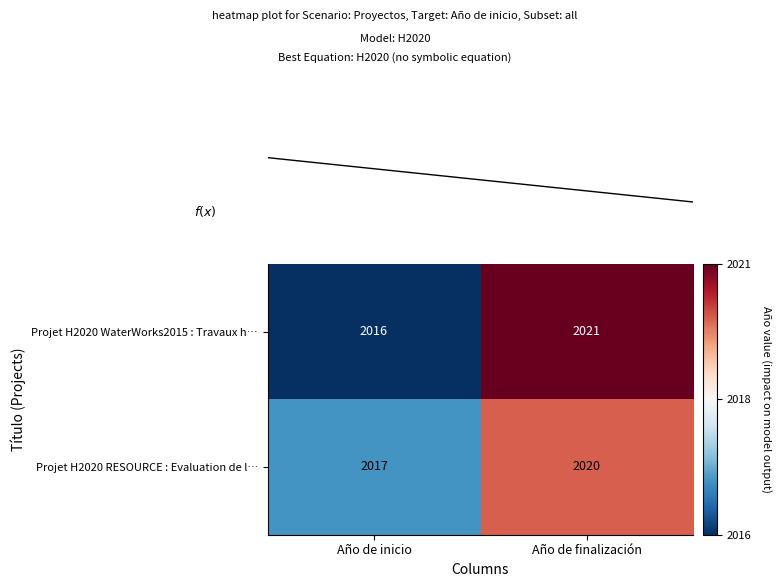

At which category is the sum across all series the highest?

Año de finalización